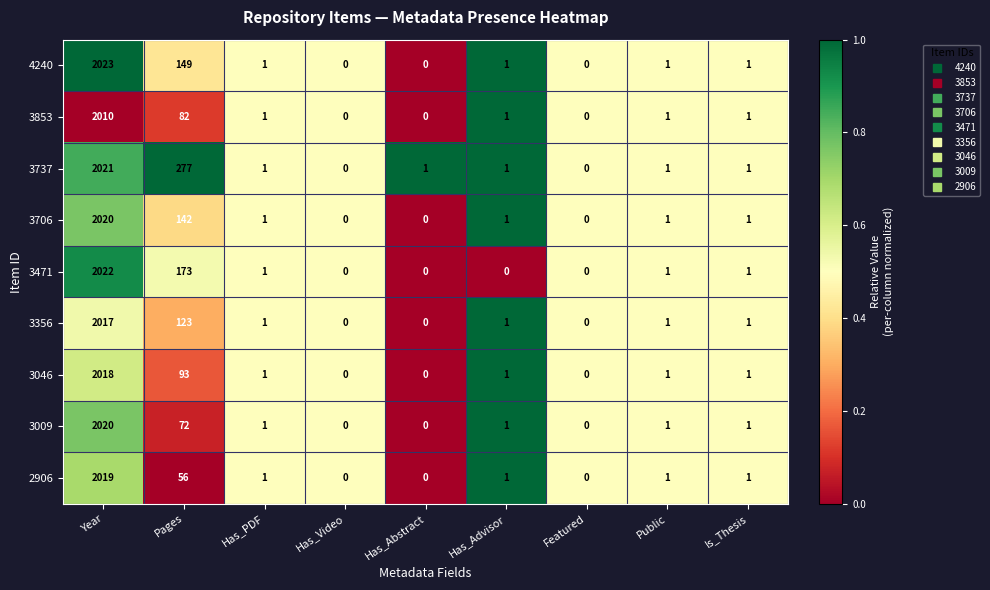

Which series has the widest spread of values?

4240